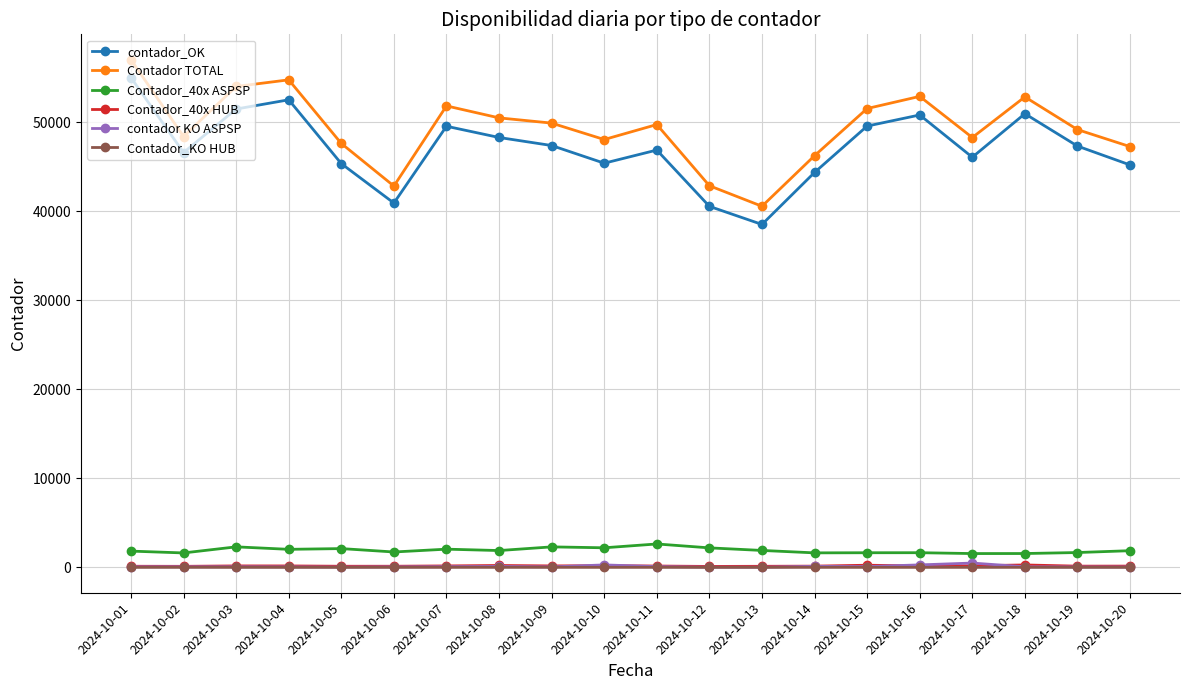

Count the number of data series in this chart.

6